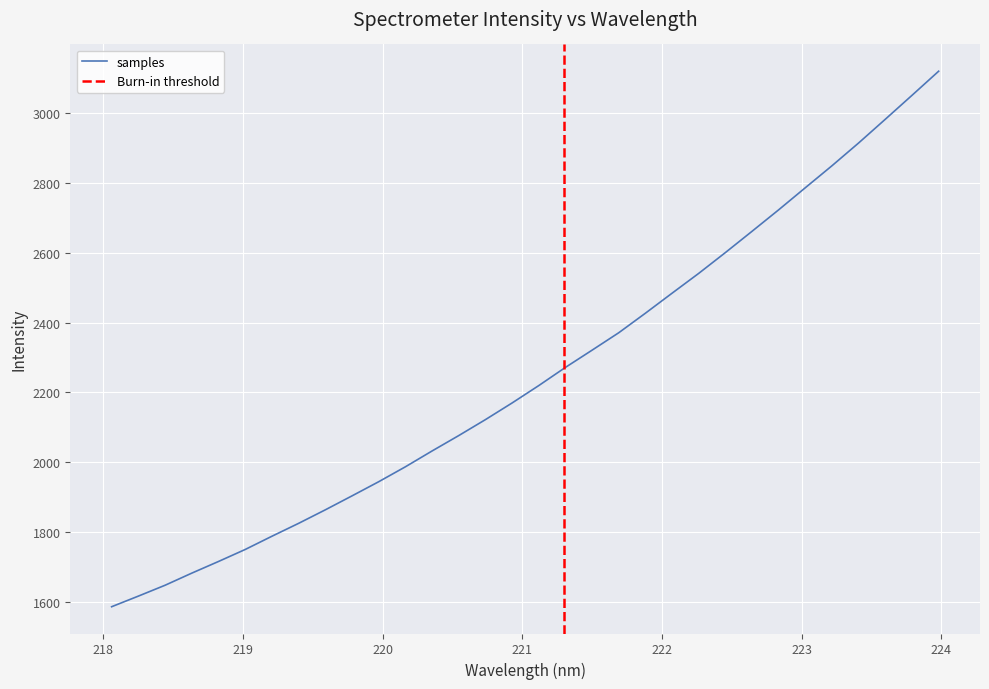

At which category does the chart reach its minimum across all series?

218.0596